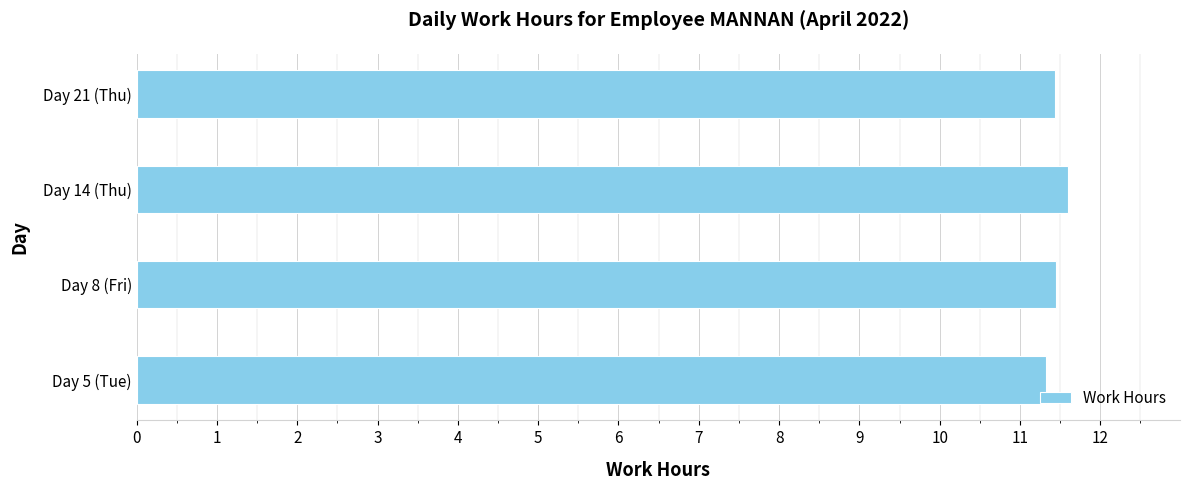

What is the change in value from Day 5 (Tue) to Day 14 (Thu)?

+0.3